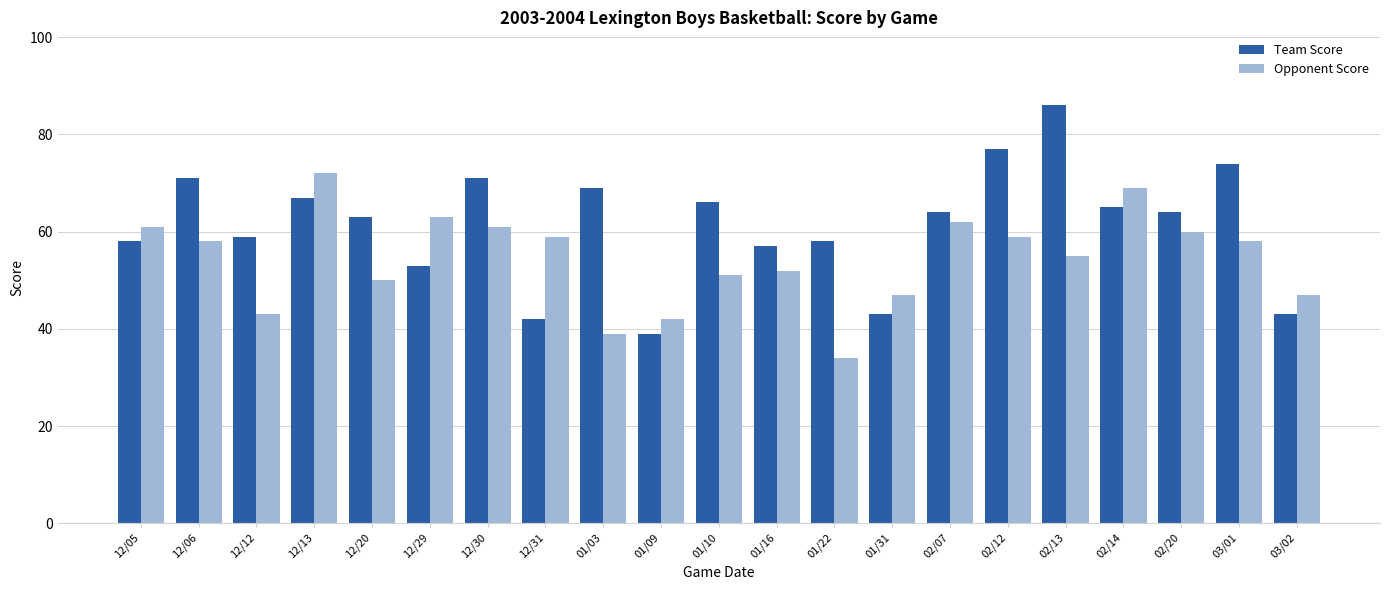

At which label is Opponent Score closest to 53?

01/16